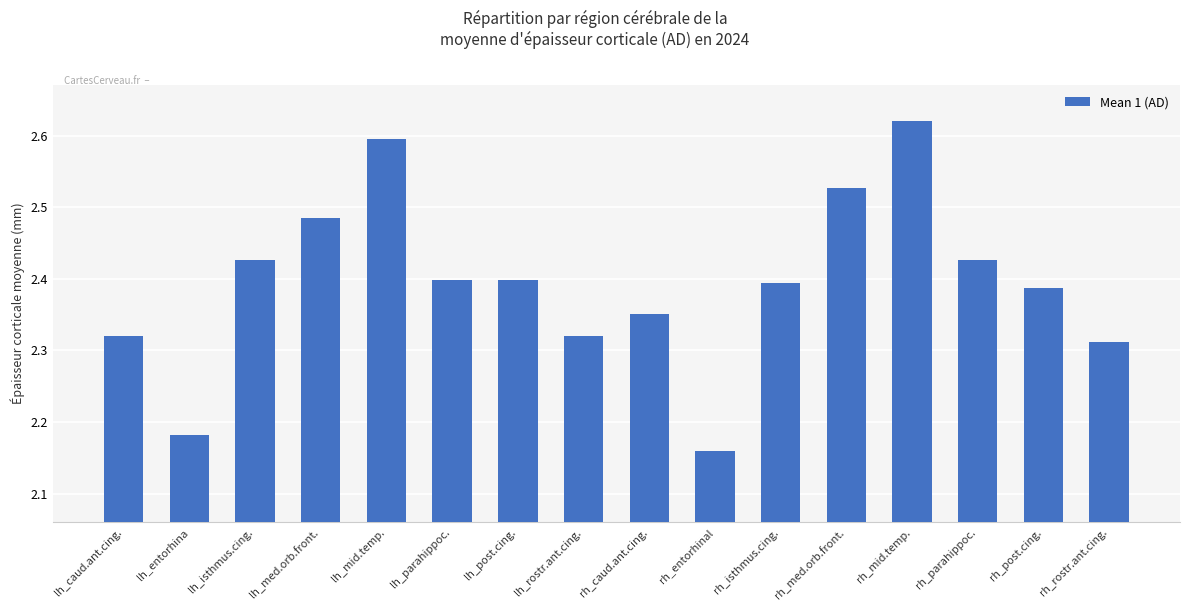

How many series are shown in this chart?

1